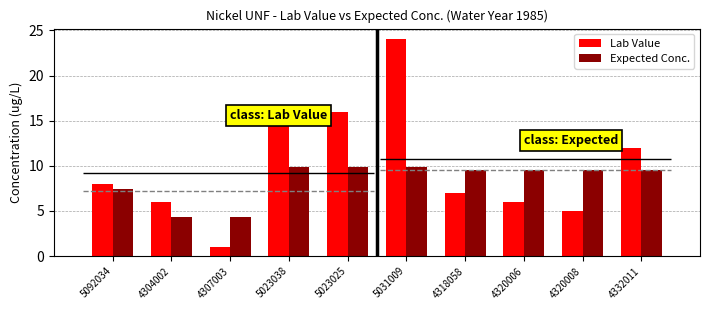

What is the approximate value of Lab Value at 5031009?

24.0